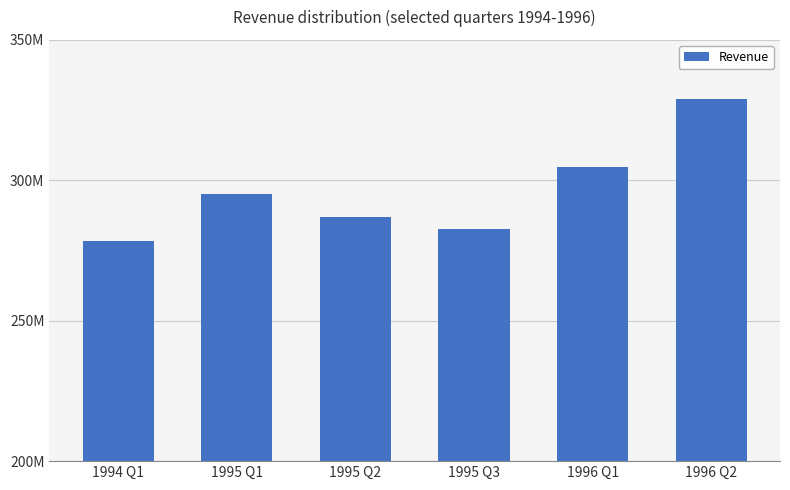

Where does the data first go above 295000000?

1996 Q1